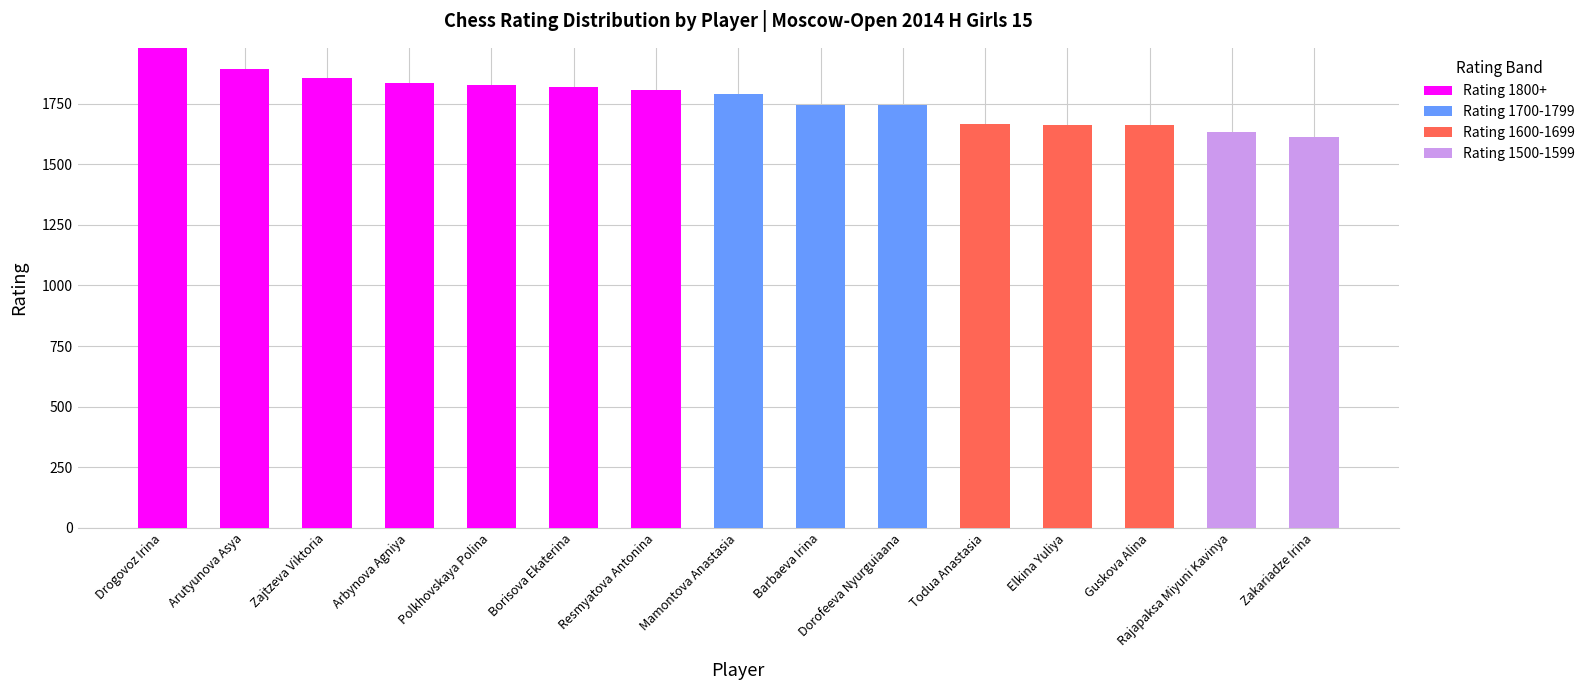

Is it true that Rating 1800+ equals 1837 at Arbynova Agniya?

True